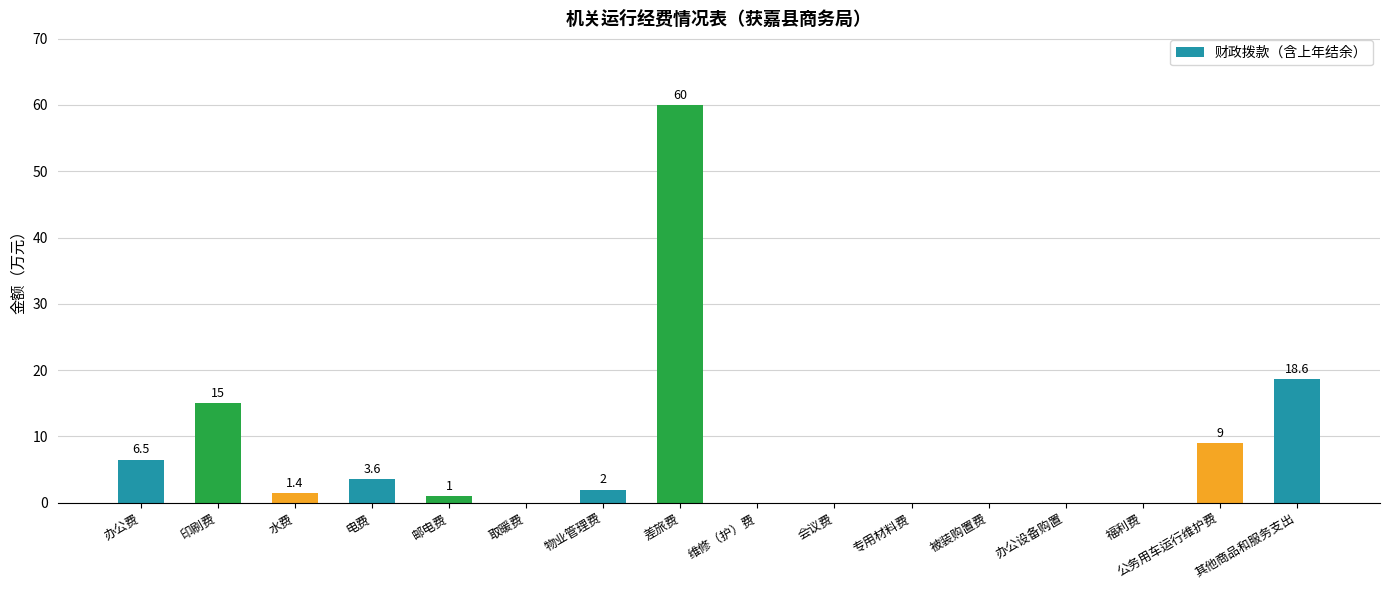

What is the average value?

7.3